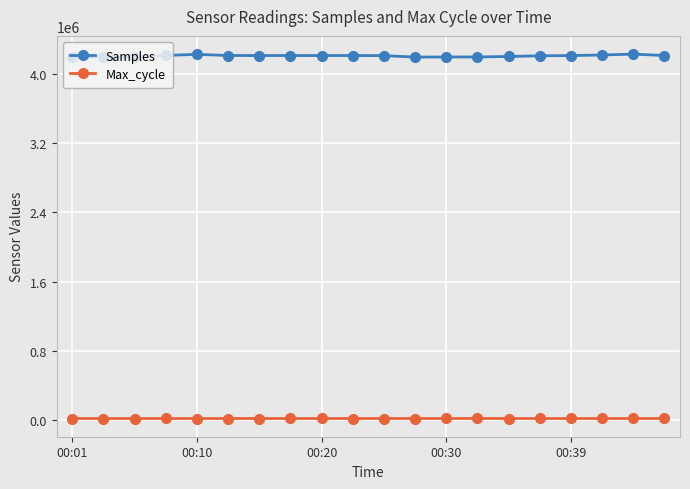

At how many categories does at least one series exceed 4015225?

20